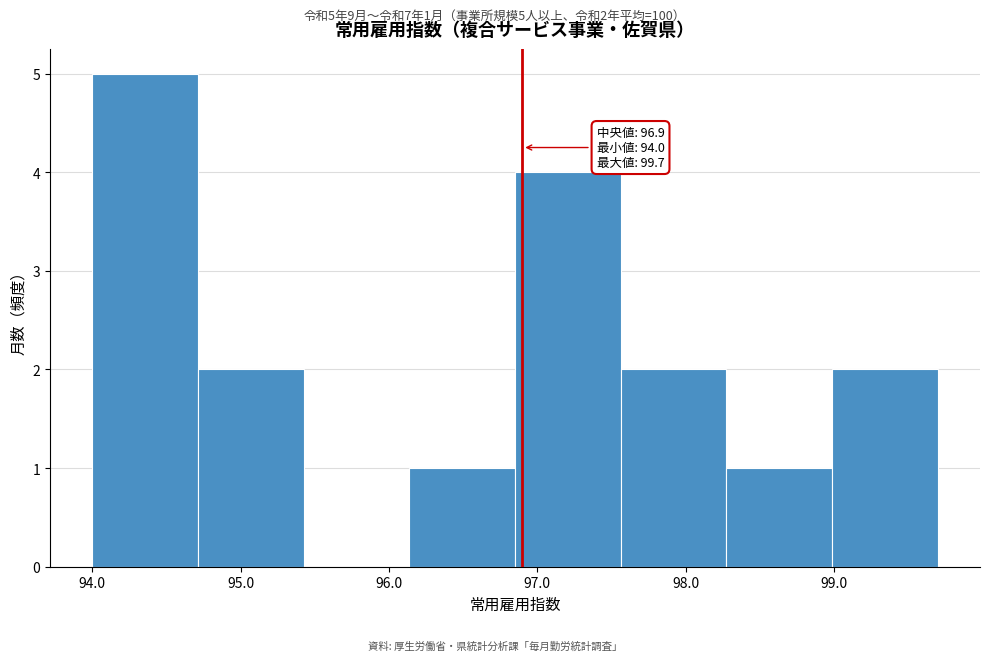

Which range on the x-axis has the tallest bar?

94.0 to 94.7